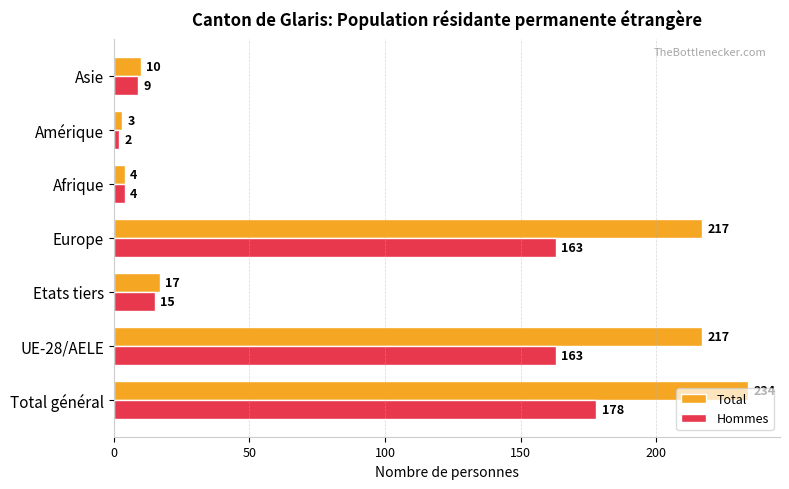

How many data points does each series have?

7